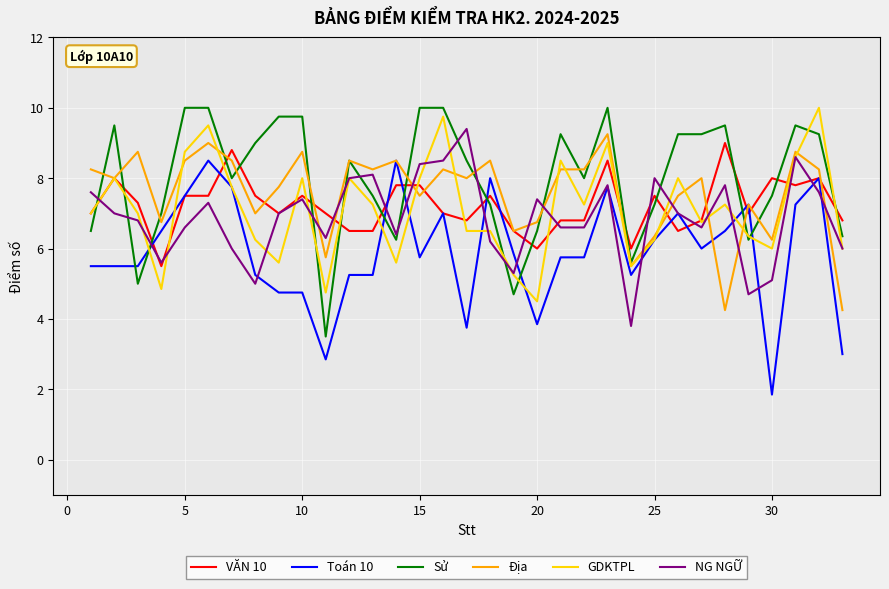

What is the smallest value displayed?

1.9